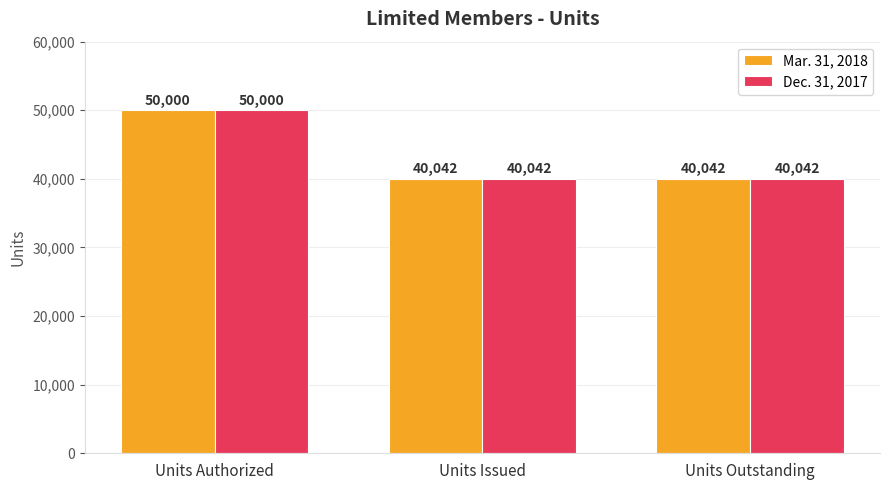

What is the sum of all Mar. 31, 2018 values?

130084